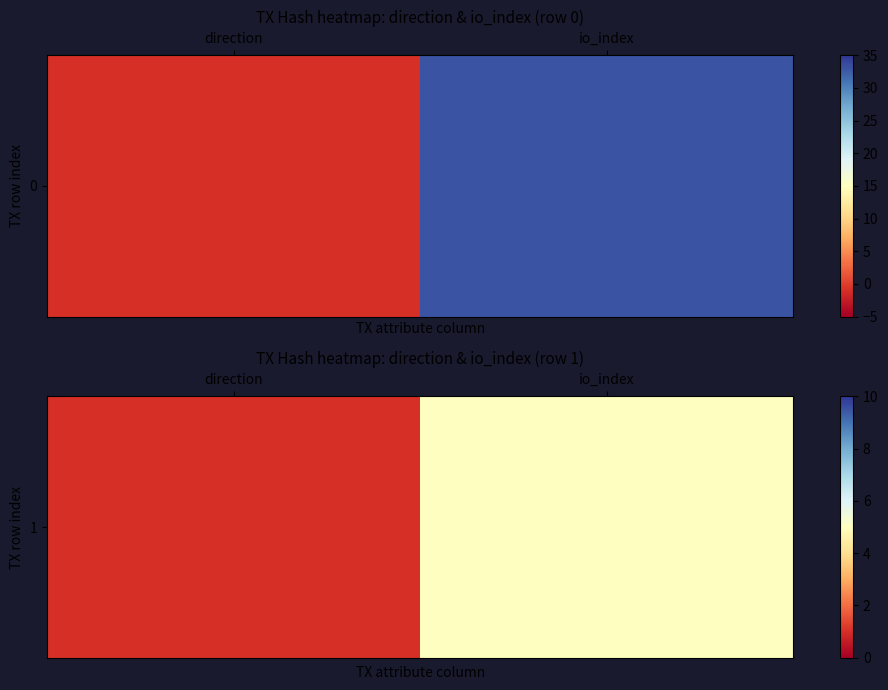

What is the difference between the values at io_index and direction?

4